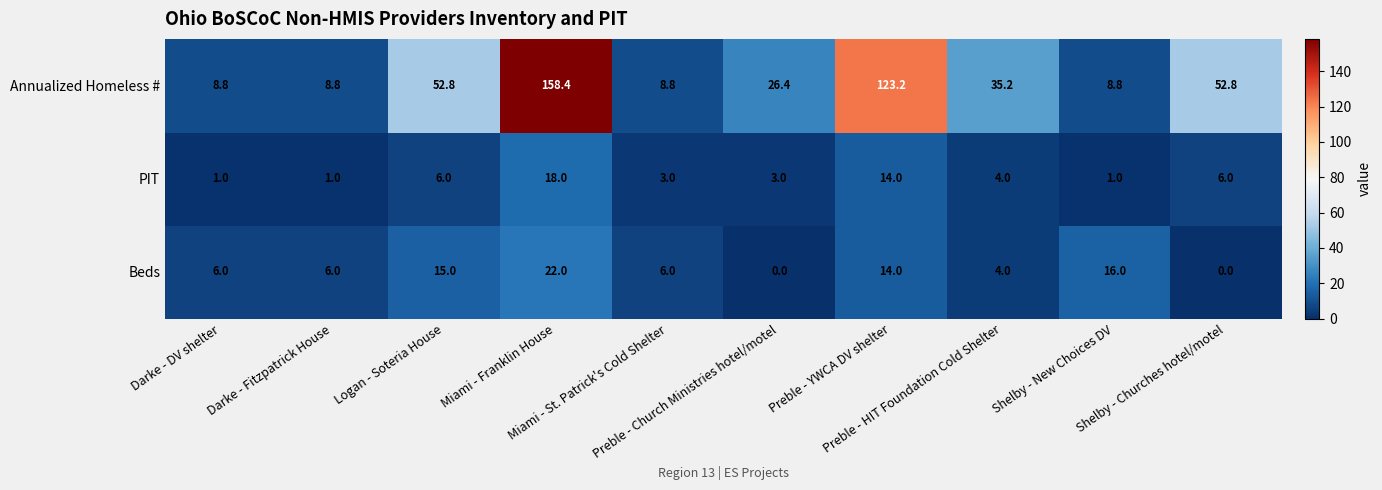

Which series has the widest spread of values?

Annualized Homeless #